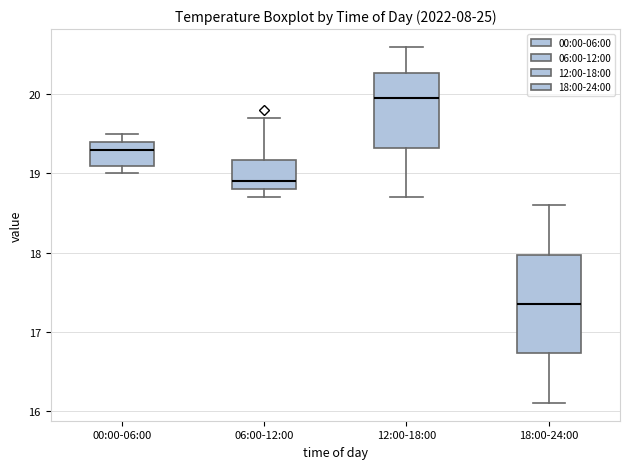

Which box's median line is the highest?

12:00-18:00